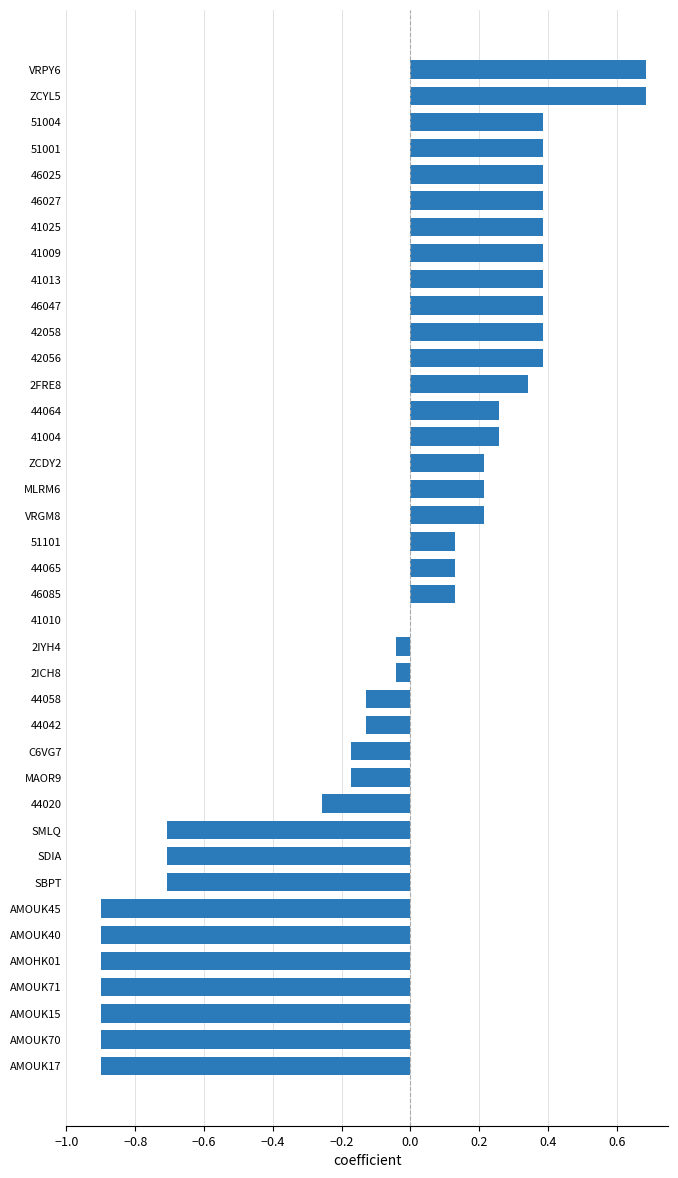

What is the change in value from SMLQ to 41010?

+0.7